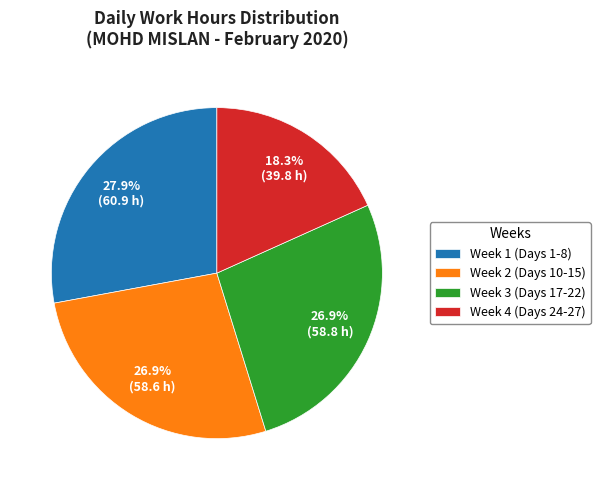

Which has a higher value, Week 2 (Days 10-15) or Week 4 (Days 24-27)?

Week 2 (Days 10-15)